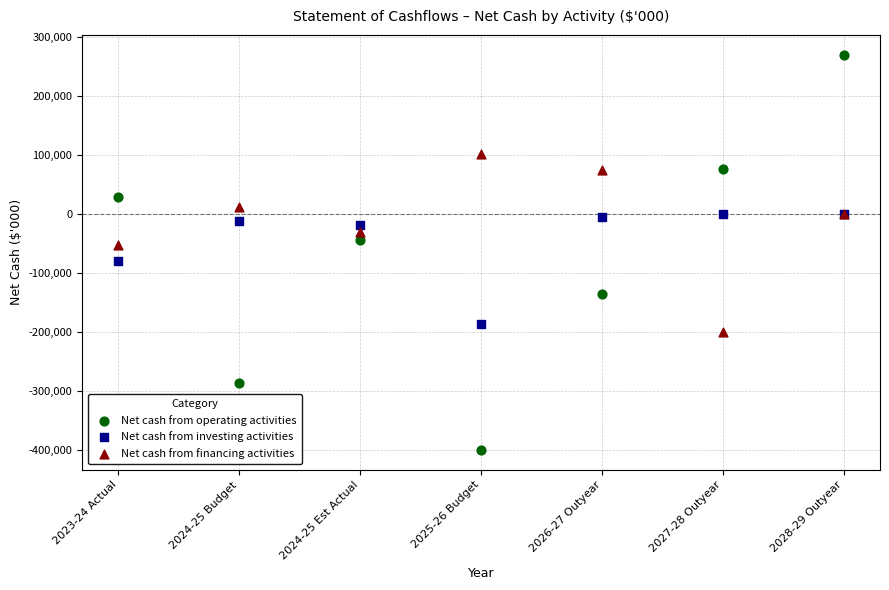

Which series contains the highest Y value?

Net cash from operating activities